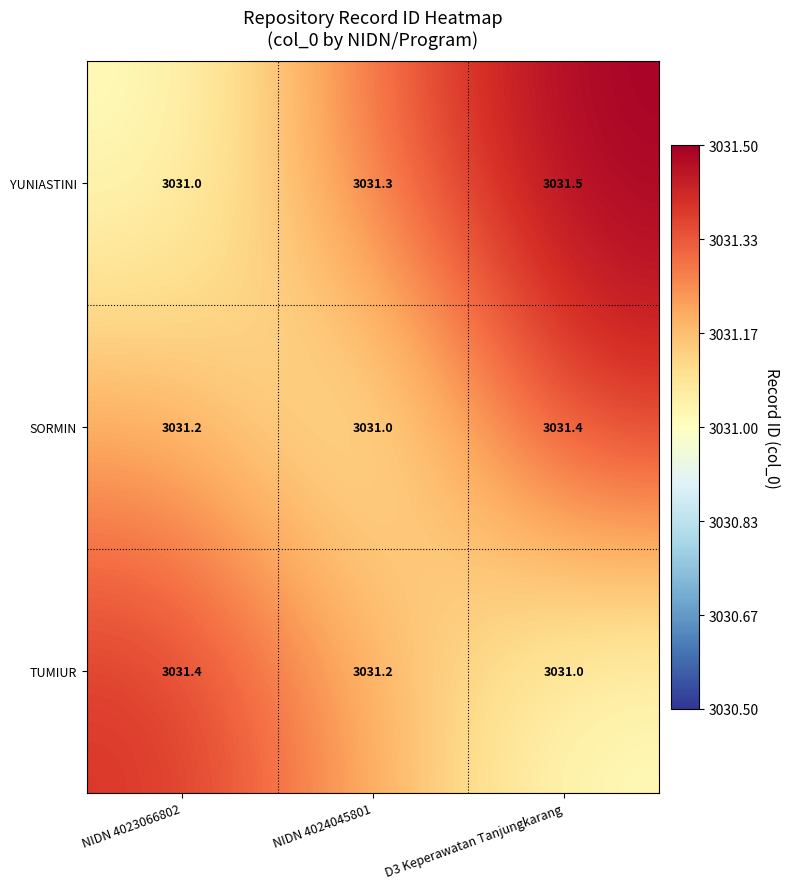

What is the minimum value shown in the chart?

3031.0